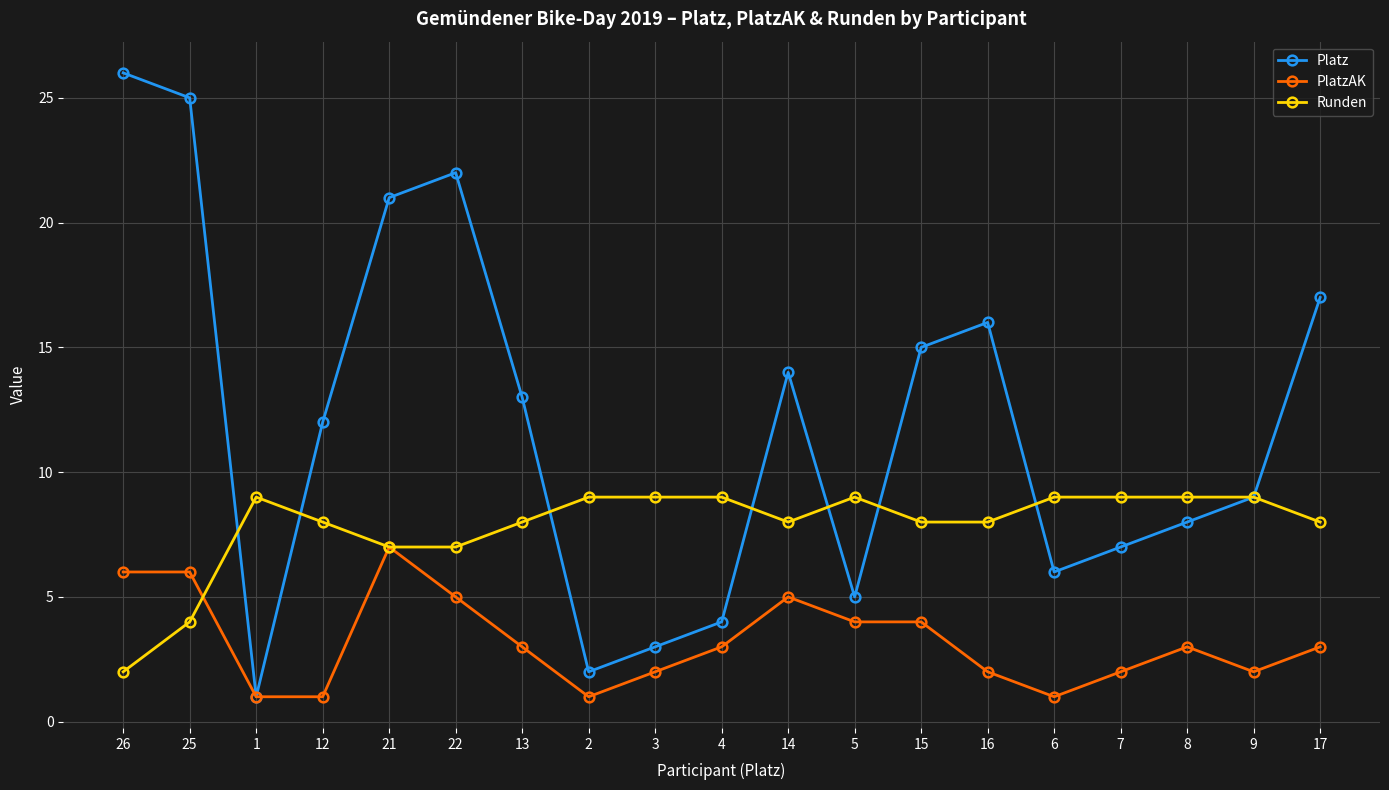

How many distinct data groups are displayed?

3